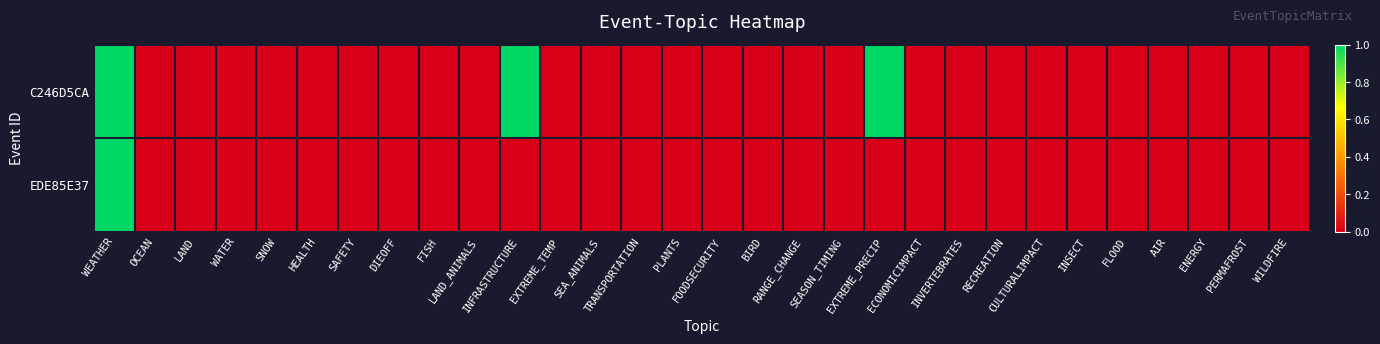

Reading right to left, transcribe all the data shown in this chart.

C246D5CA: WILDFIRE=0	PERMAFROST=0	ENERGY=0	AIR=0	FLOOD=0	INSECT=0	CULTURALIMPACT=0	RECREATION=0	INVERTEBRATES=0	ECONOMICIMPACT=0	EXTREME_PRECIP=1	SEASON_TIMING=0	RANGE_CHANGE=0	BIRD=0	FOODSECURITY=0	PLANTS=0	TRANSPORTATION=0	SEA_ANIMALS=0	EXTREME_TEMP=0	INFRASTRUCTURE=1	LAND_ANIMALS=0	FISH=0	DIEOFF=0	SAFETY=0	HEALTH=0	SNOW=0	WATER=0	LAND=0	OCEAN=0	WEATHER=1
EDE85E37: WILDFIRE=0	PERMAFROST=0	ENERGY=0	AIR=0	FLOOD=0	INSECT=0	CULTURALIMPACT=0	RECREATION=0	INVERTEBRATES=0	ECONOMICIMPACT=0	EXTREME_PRECIP=0	SEASON_TIMING=0	RANGE_CHANGE=0	BIRD=0	FOODSECURITY=0	PLANTS=0	TRANSPORTATION=0	SEA_ANIMALS=0	EXTREME_TEMP=0	INFRASTRUCTURE=0	LAND_ANIMALS=0	FISH=0	DIEOFF=0	SAFETY=0	HEALTH=0	SNOW=0	WATER=0	LAND=0	OCEAN=0	WEATHER=1